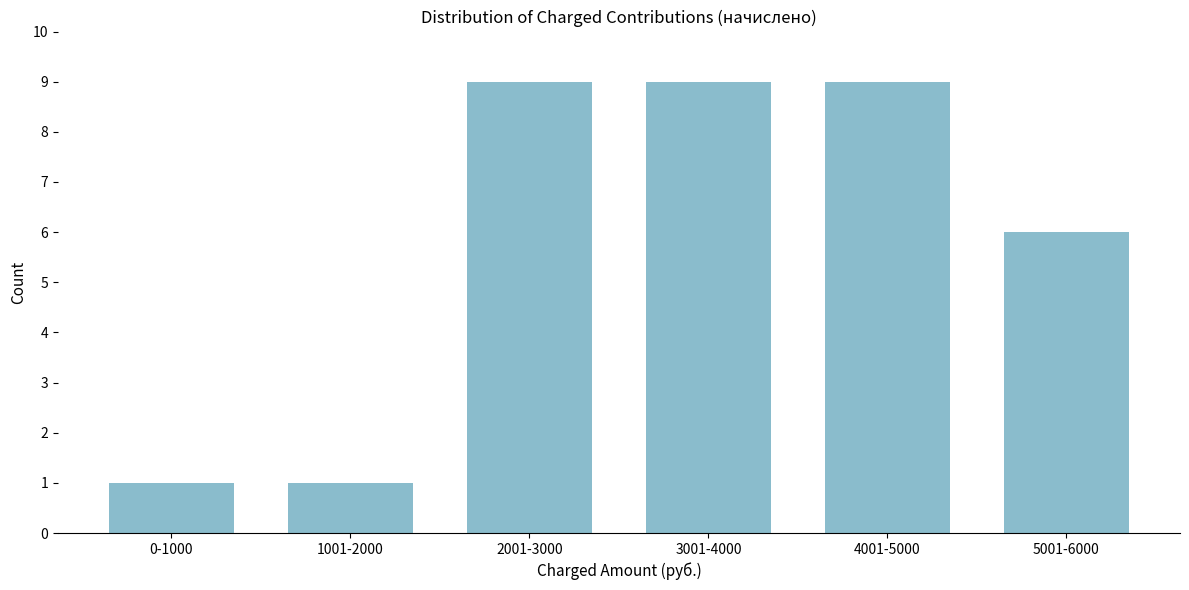

Reading right to left, what are all the values shown in this chart?

5001-6000=6	4001-5000=9	3001-4000=9	2001-3000=9	1001-2000=1	0-1000=1